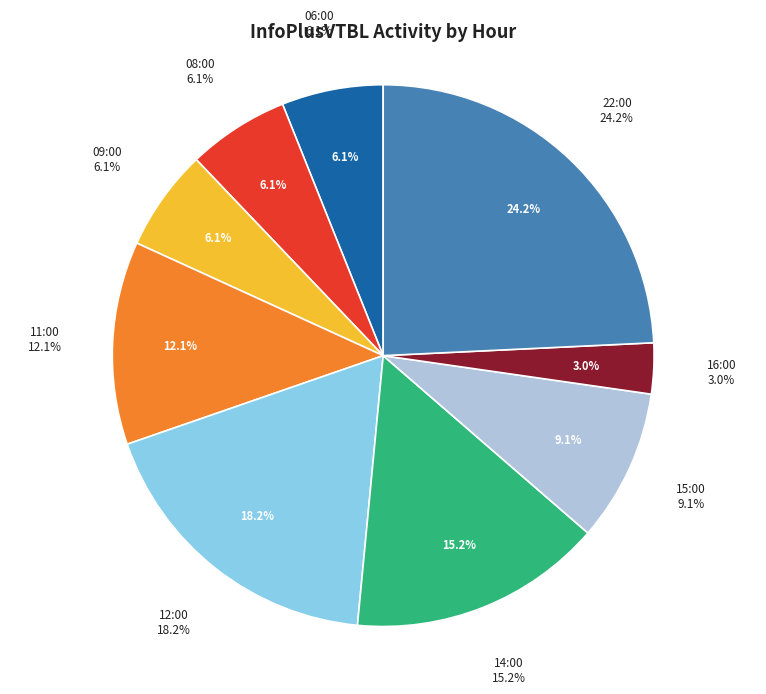

How many slices are in this pie chart?

9